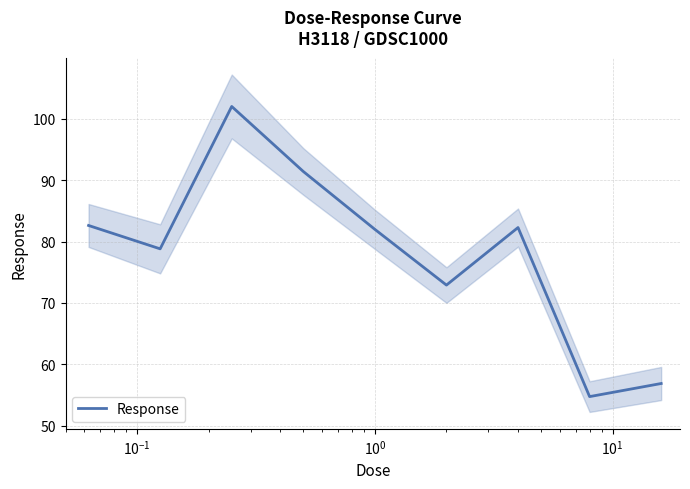

What is the maximum value for Response?

102.0